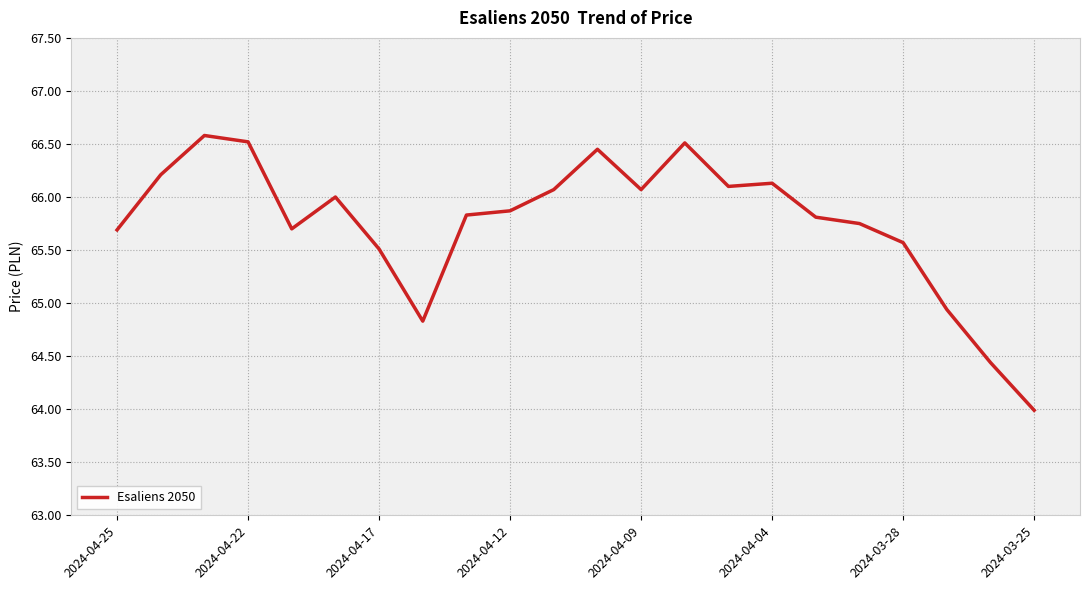

What is the minimum value shown in the chart?

64.0